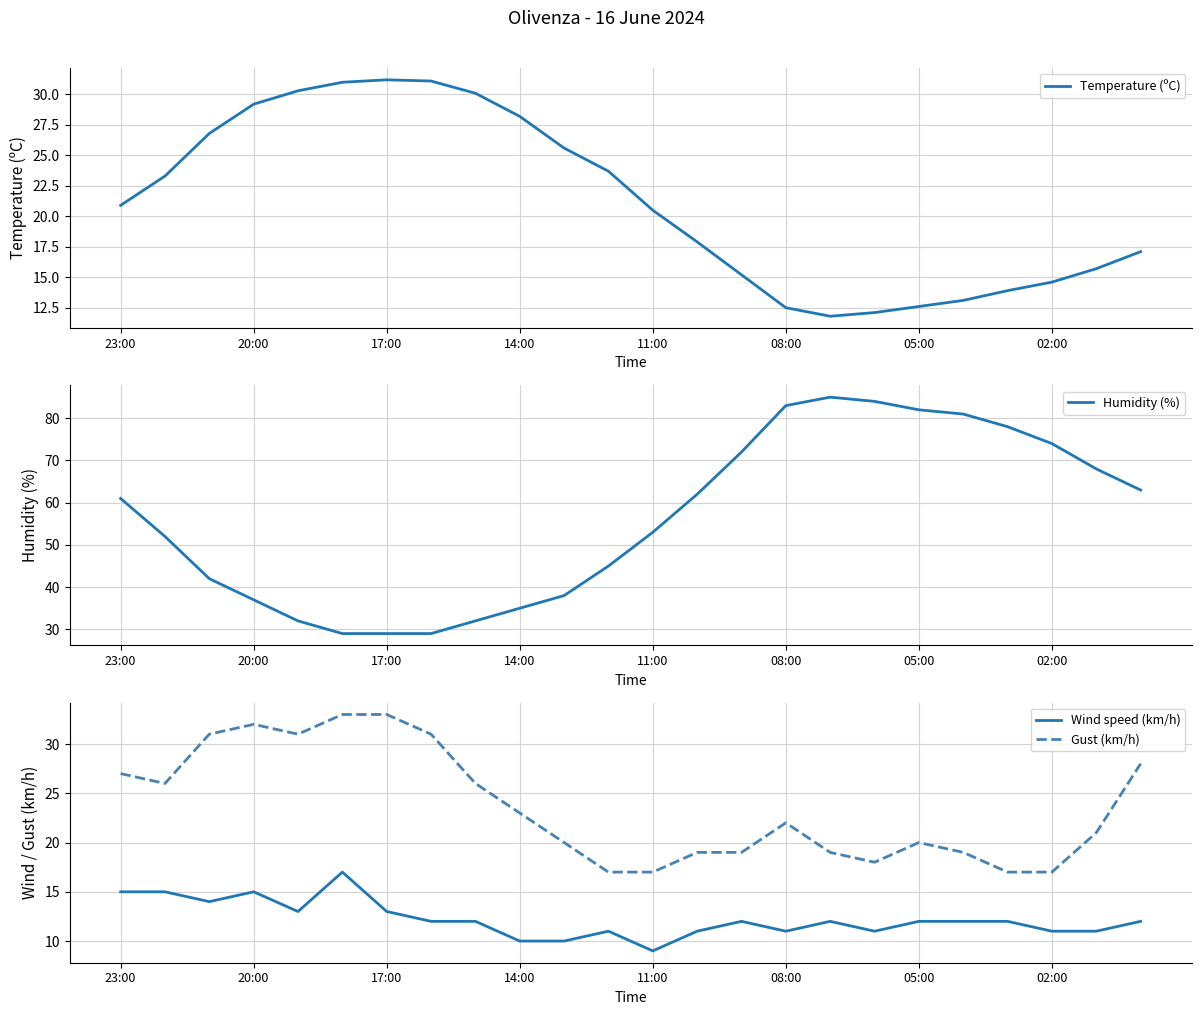

Reading right to left, what are all the values shown in this chart?

Temperature (ºC): 17.1	15.7	14.6	13.9	13.1	12.6	12.1	11.8	12.5	15.2	17.9	20.5	23.7	25.6	28.2	30.1	31.1	31.2	31.0	30.3	29.2	26.8	23.3	20.9
Humidity (%): 63.0	68.0	74.0	78.0	81.0	82.0	84.0	85.0	83.0	72.0	62.0	53.0	45.0	38.0	35.0	32.0	29.0	29.0	29.0	32.0	37.0	42.0	52.0	61.0
Wind speed (km/h): 12.0	11.0	11.0	12.0	12.0	12.0	11.0	12.0	11.0	12.0	11.0	9.0	11.0	10.0	10.0	12.0	12.0	13.0	17.0	13.0	15.0	14.0	15.0	15.0
Gust (km/h): 28.0	21.0	17.0	17.0	19.0	20.0	18.0	19.0	22.0	19.0	19.0	17.0	17.0	20.0	23.0	26.0	31.0	33.0	33.0	31.0	32.0	31.0	26.0	27.0